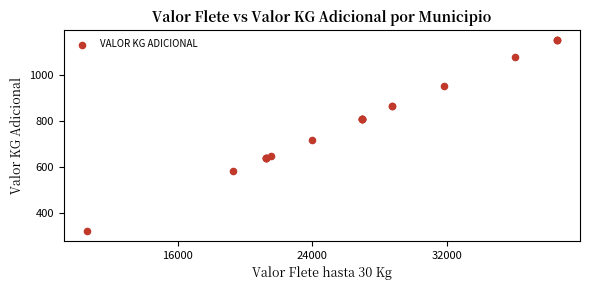

What Y value in the scatter plot is closest to 736?

718.7